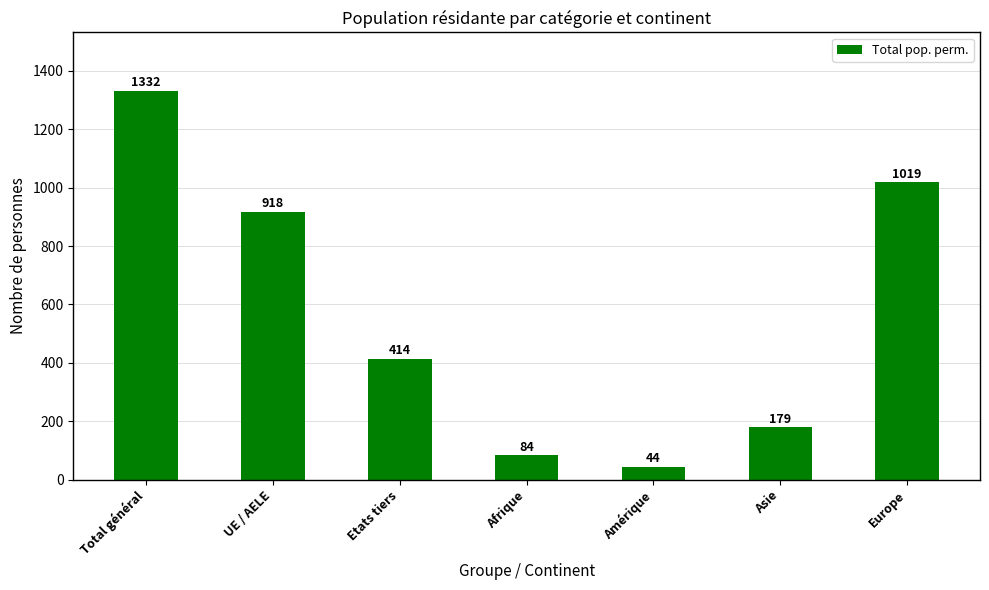

What is the label of the 1st bar from the right?

Europe